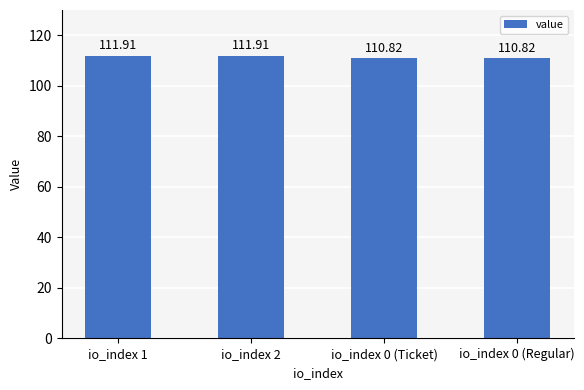

What is the maximum value shown in the chart?

111.9